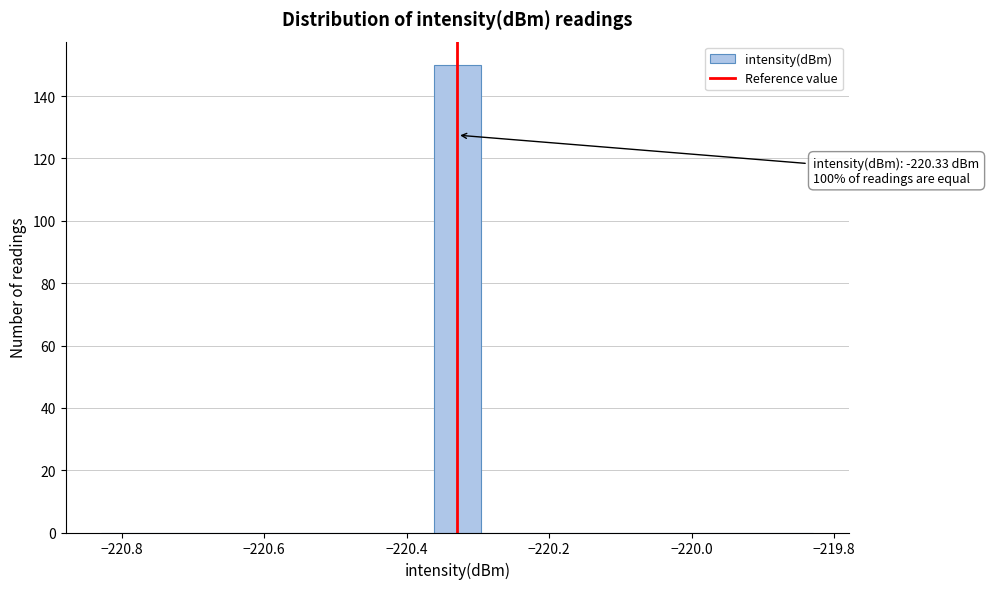

Read against the x-axis, roughly where is the centre of the tallest bar?

-220.32